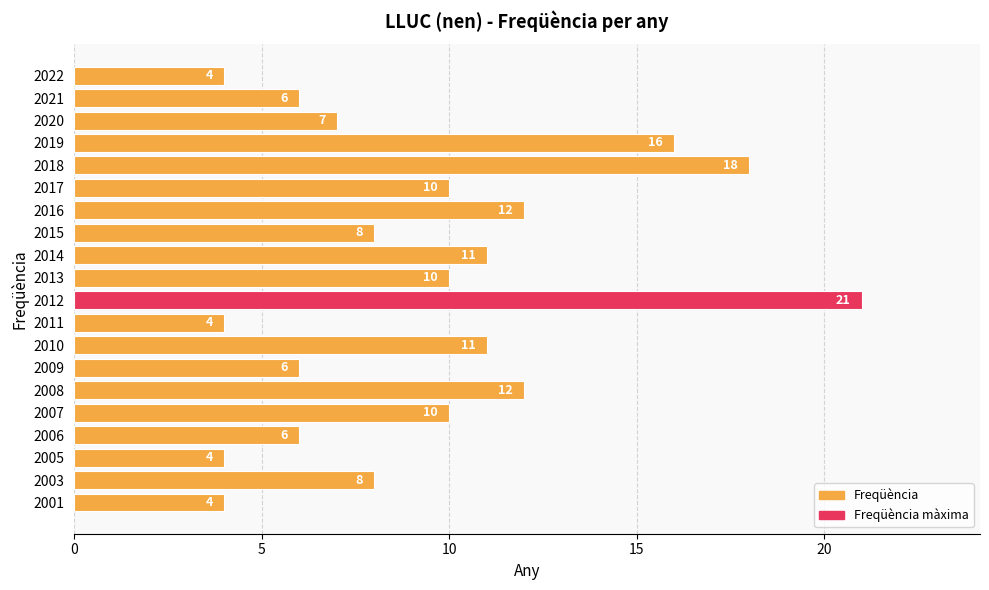

At which category does the chart reach its peak across all series?

2012